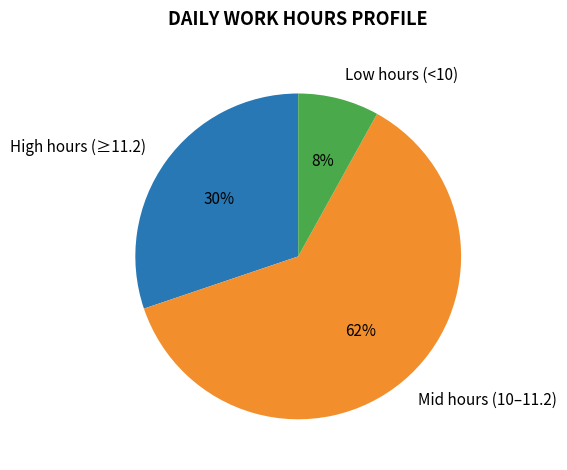

Is there any slice that represents more than half of the pie?

Yes